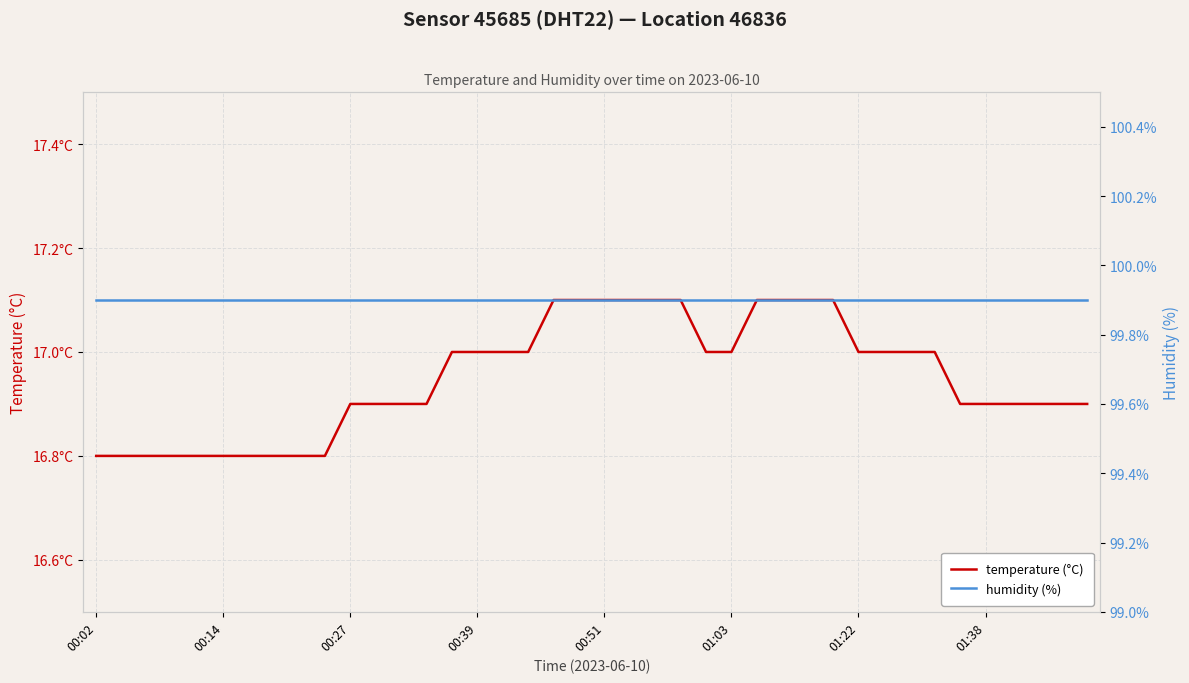

Which series has the largest range (max minus min)?

temperature (°C)